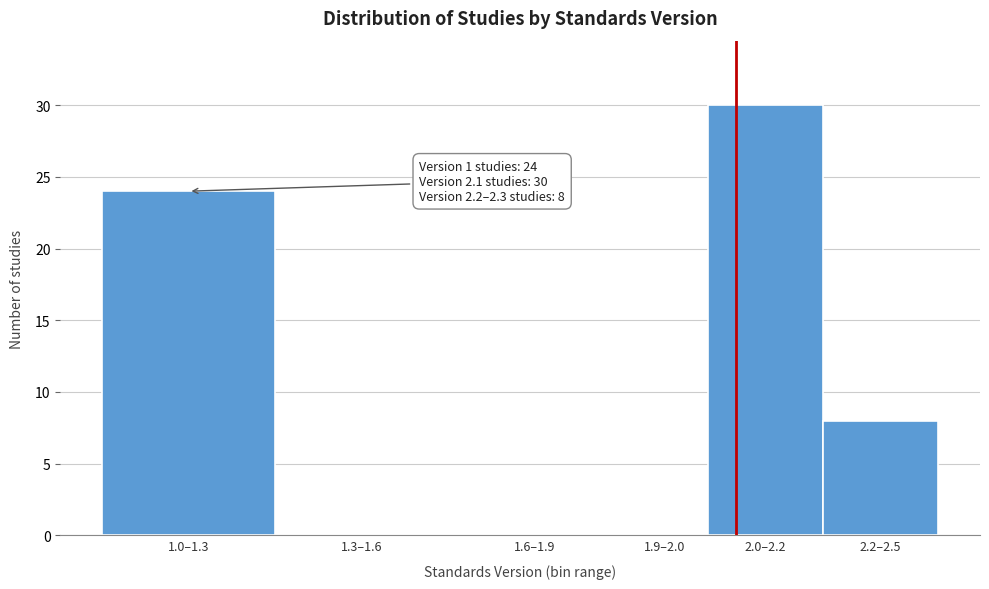

Reading left to right, transcribe all the data shown in this chart.

1.0–1.3=24	1.3–1.6=0	1.6–1.9=0	1.9–2.0=0	2.0–2.2=30	2.2–2.5=8